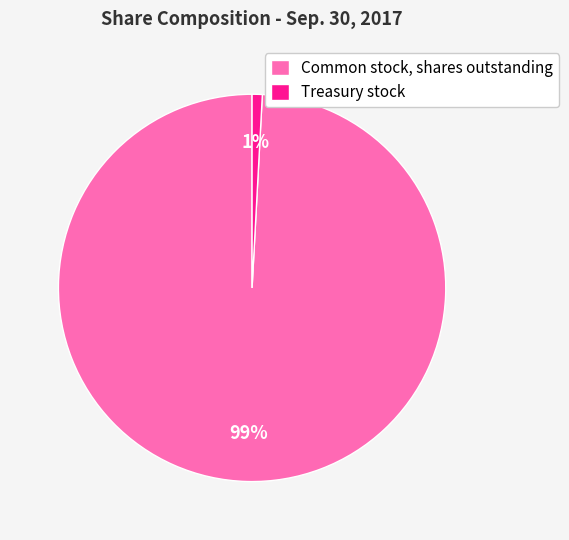

Which category has the smallest portion of the pie?

Treasury stock